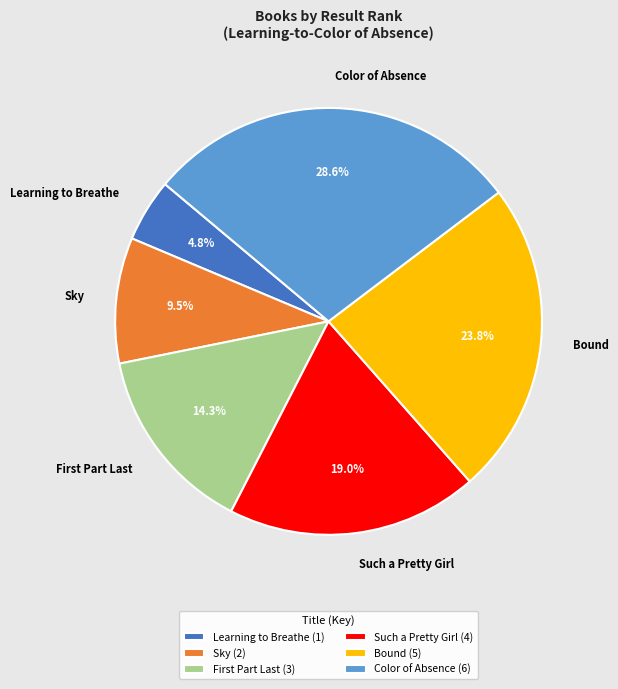

Is there a majority slice in this chart?

No